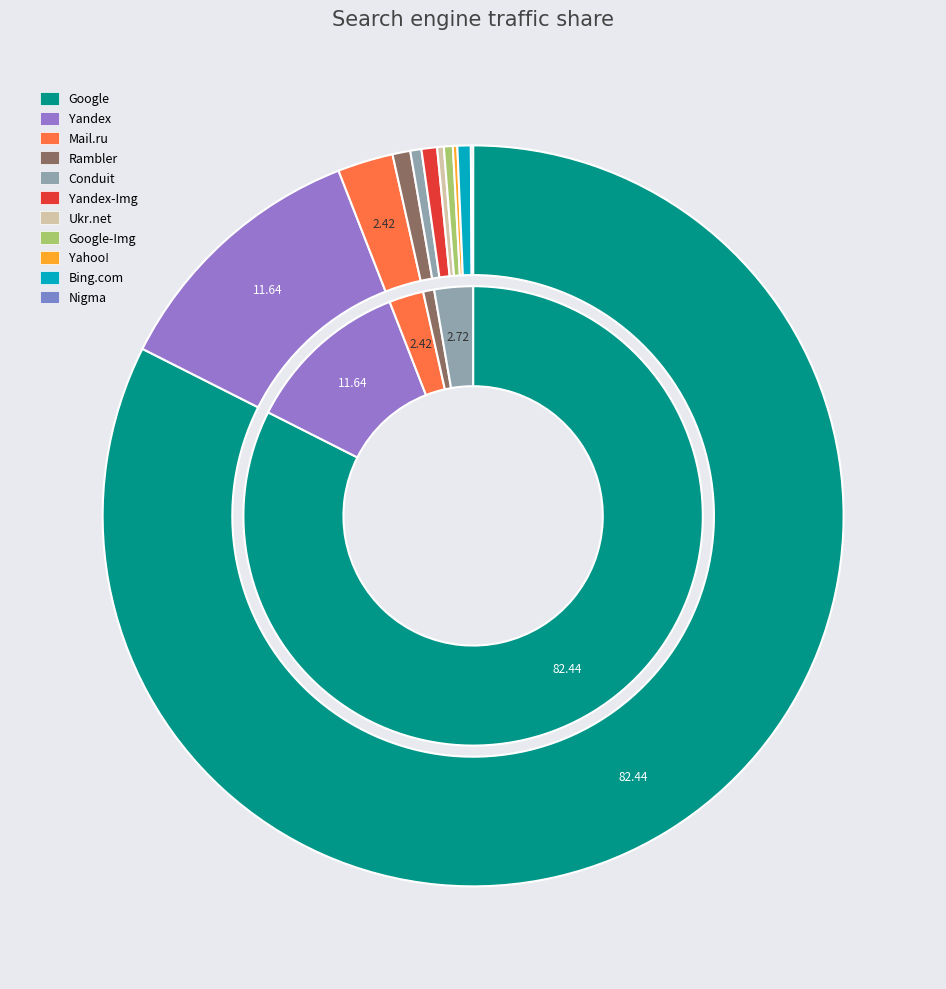

Is it true that Google is 75% of the pie?

False